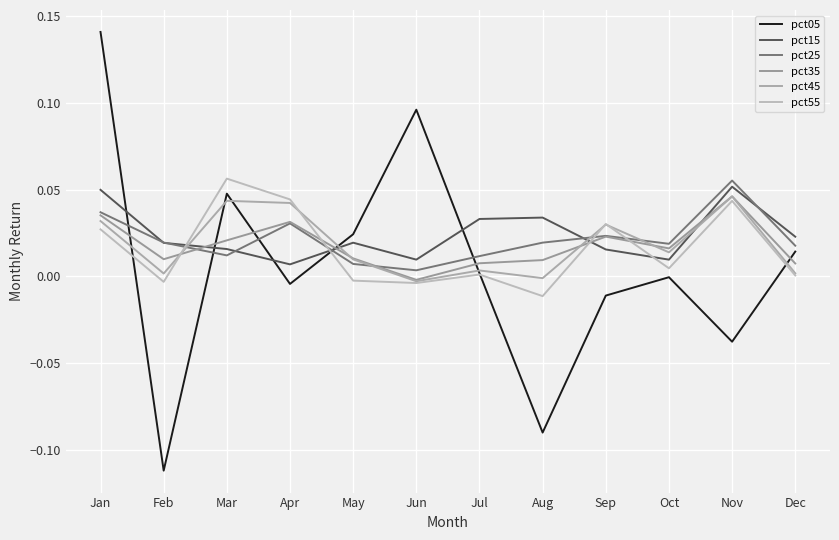

How many lines are shown in the chart?

6